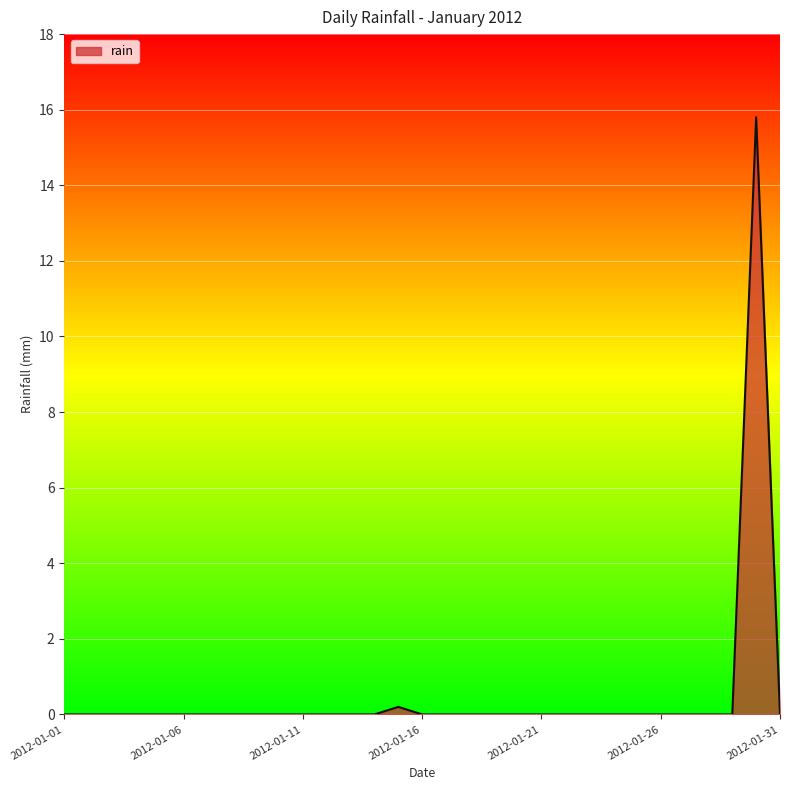

What is the greatest value displayed?

15.8